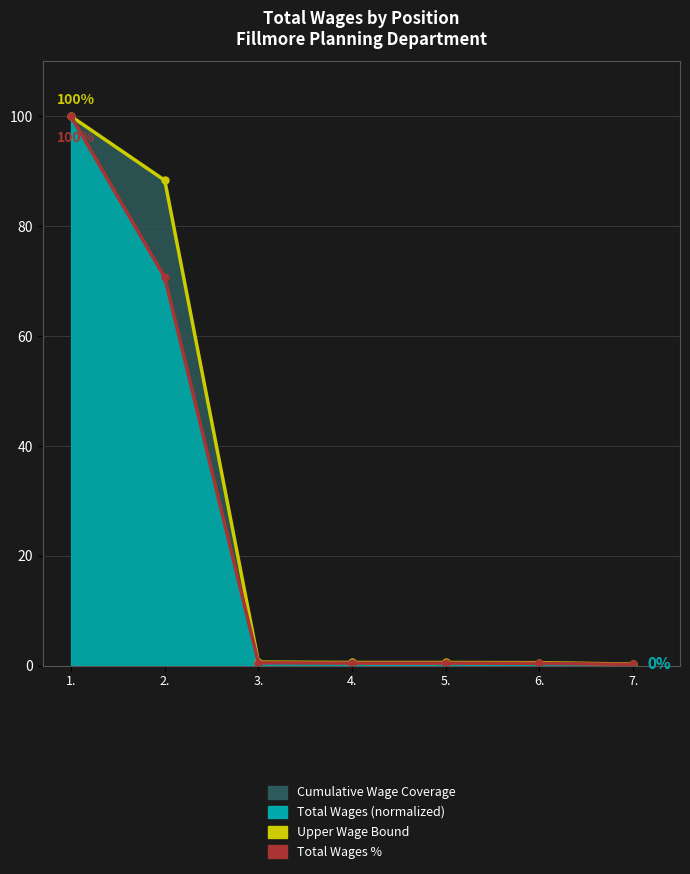

The Upper Wage Bound series shows 0.6 at 5.. True or false?

True